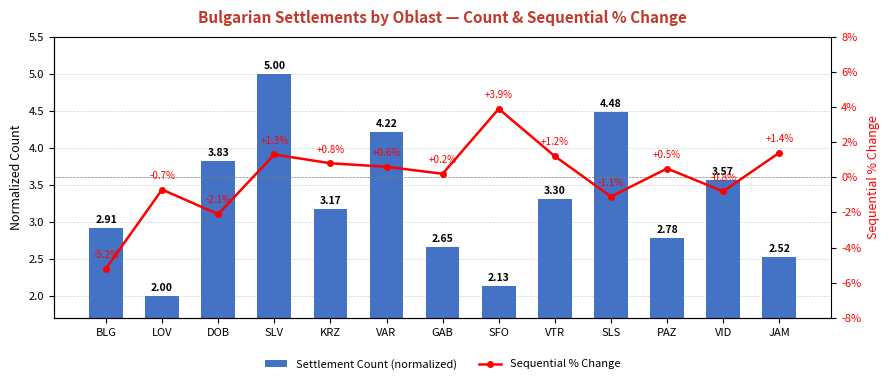

What is the difference between the highest and lowest values at VID?

4.4